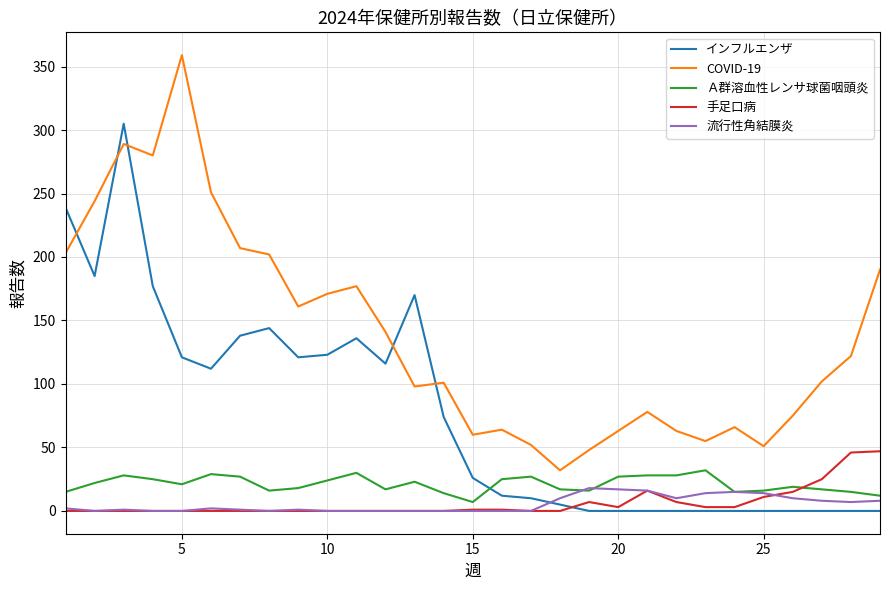

Is this an area chart (filled region under the line)?

No